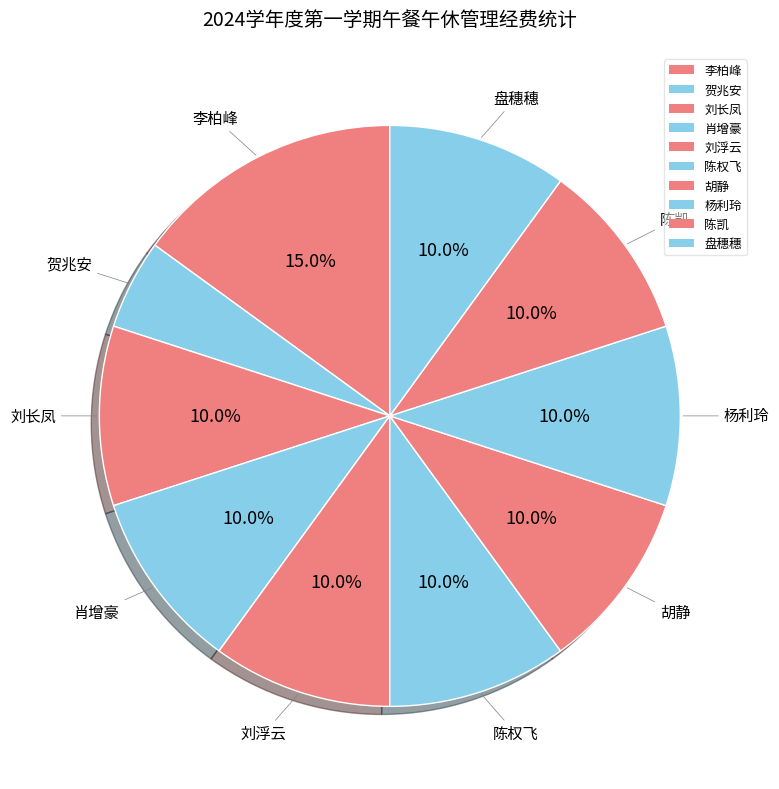

What is the ratio of the value at 陈权飞 to the value at 刘长凤?

1.0